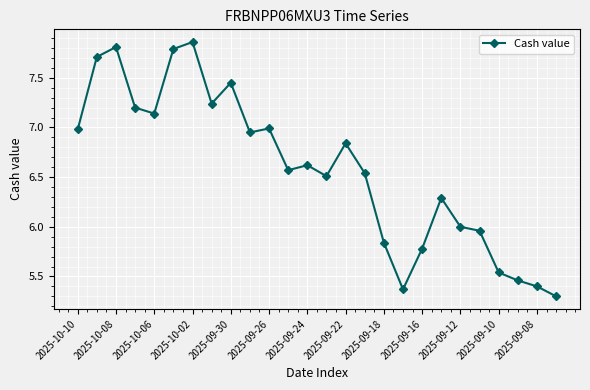

What is the sum of all values?

171.1